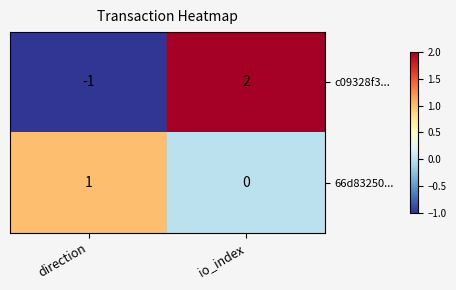

The 66d83250... series shows 1 at direction. True or false?

True